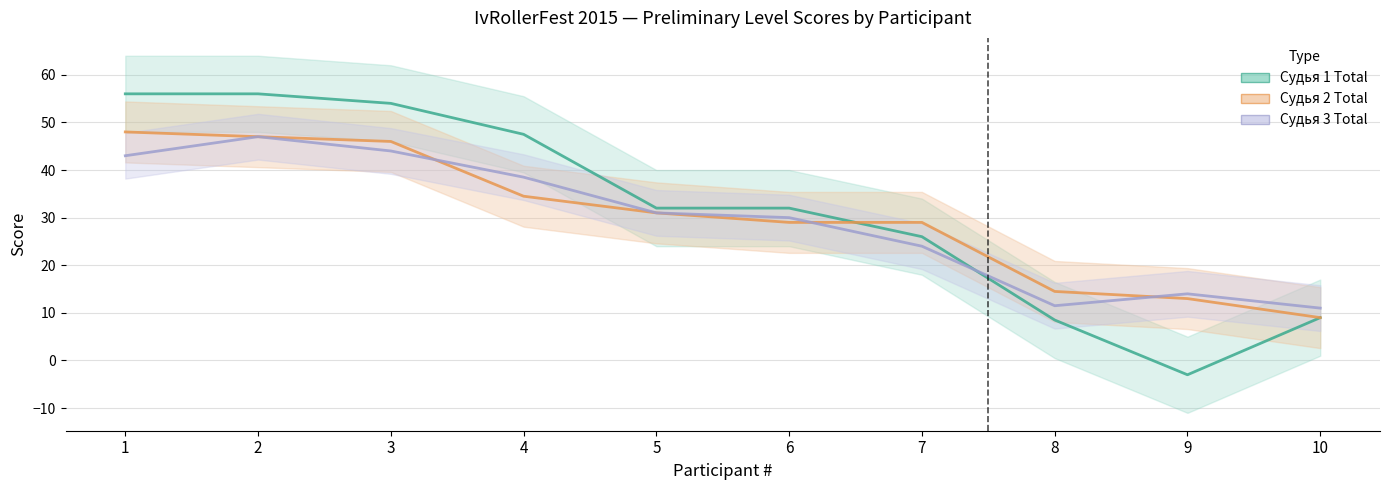

What is the approximate value of Судья 1 Total at 6?

32.0